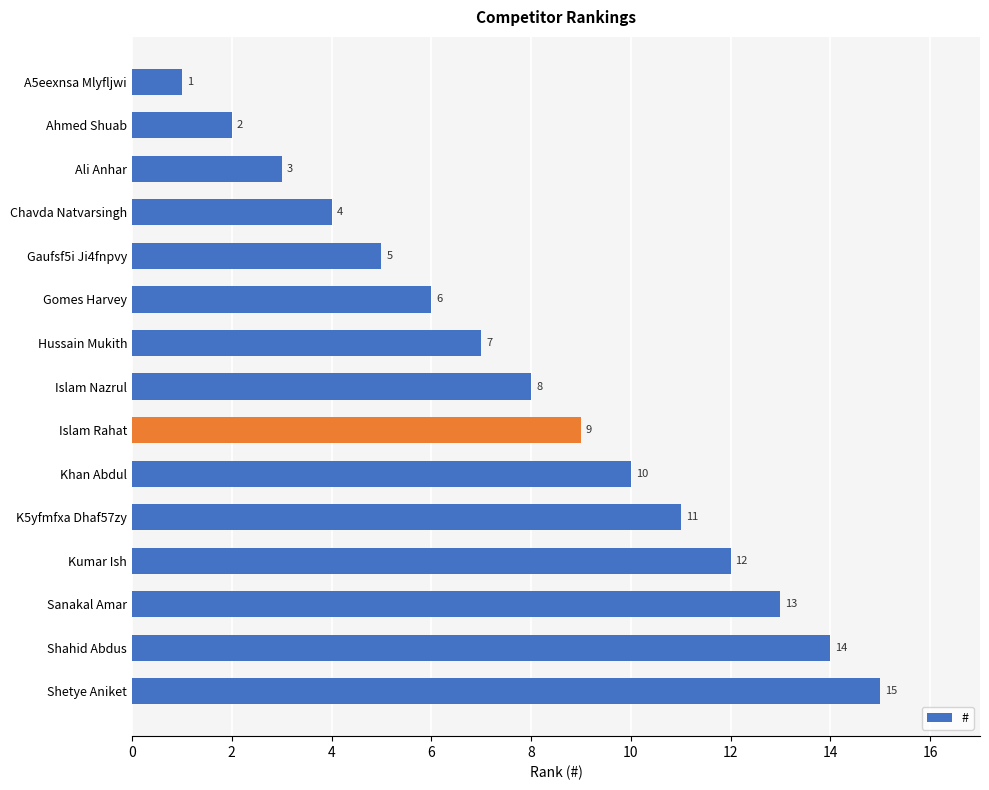

How many values are below 8?

7